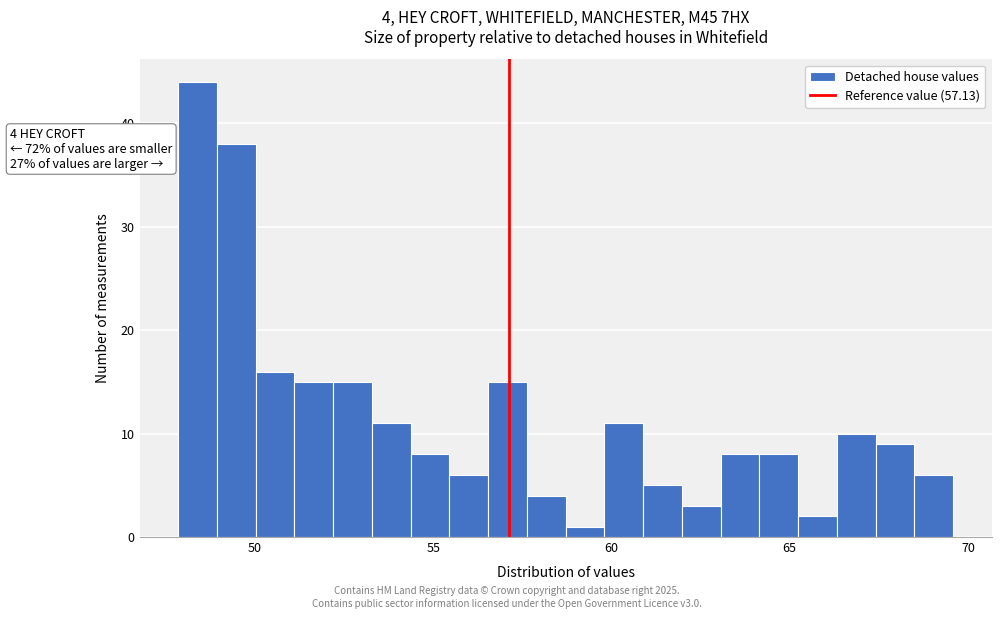

Around what value on the x-axis is the tallest bar? Give the approximate position of its centre, as read against the axis.

48.5